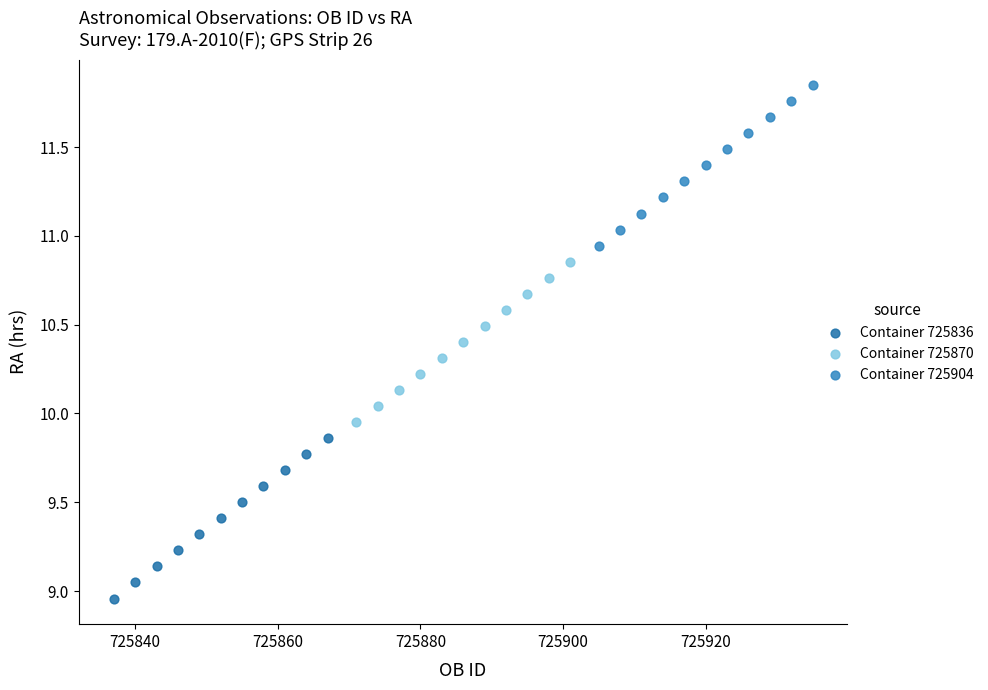

Which series reaches the minimum Y coordinate?

Container 725836